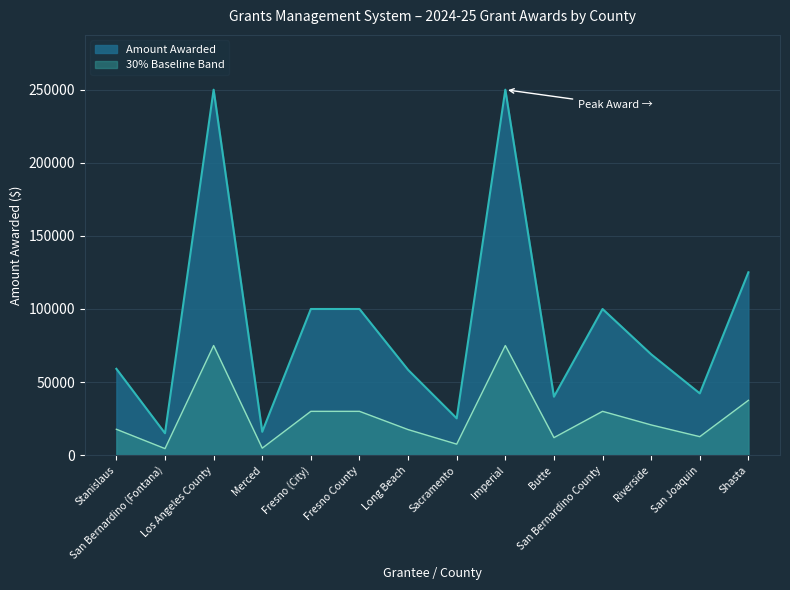

How many series are shown in this chart?

2